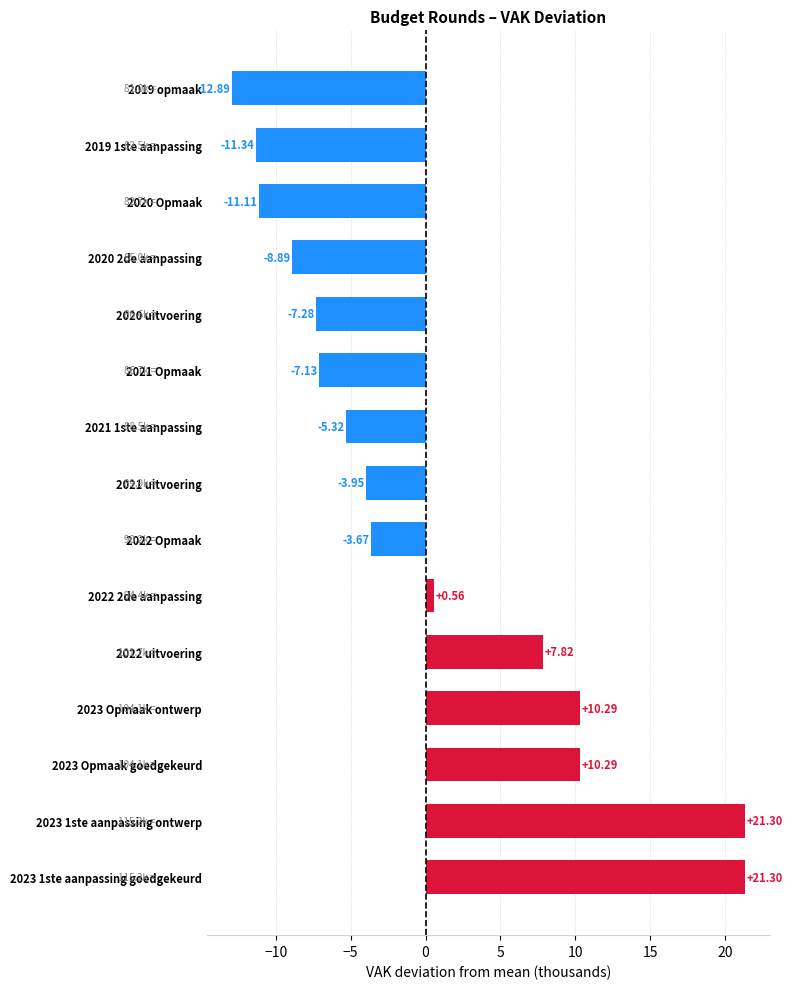

Between 2020 uitvoering and 2021 1ste aanpassing, which is larger?

2021 1ste aanpassing